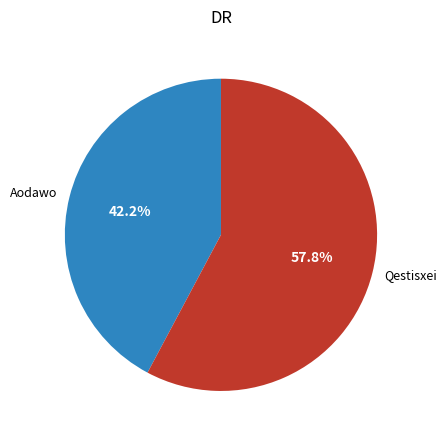

To the nearest percent, what is the average slice percentage?

50%